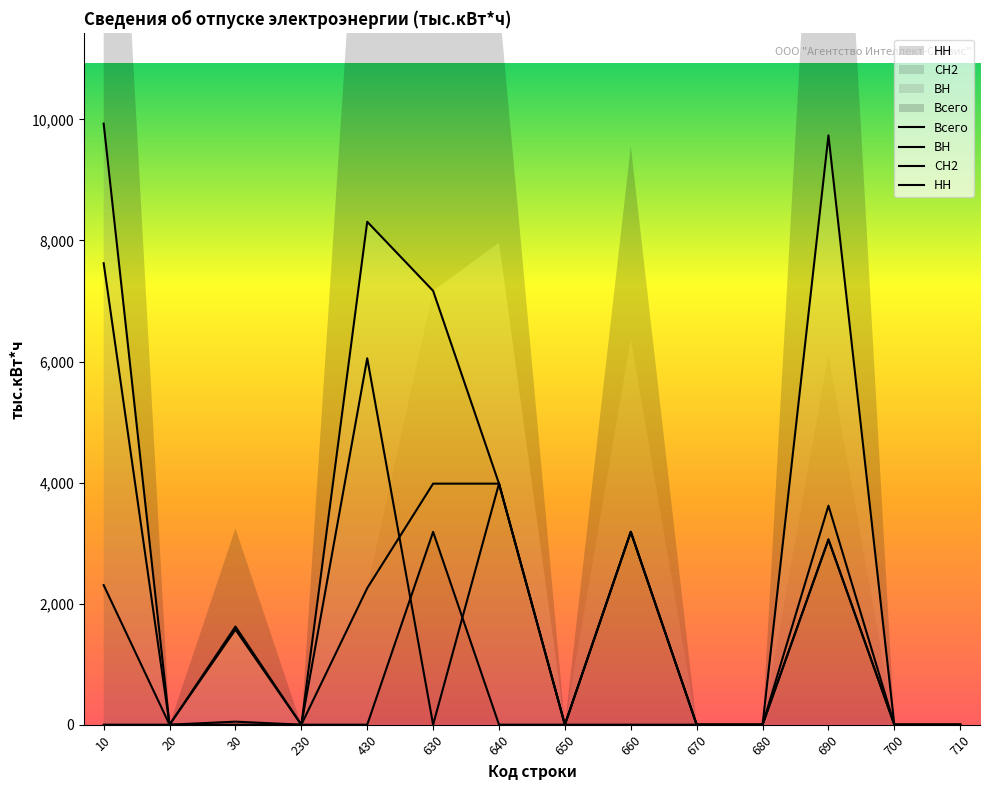

What is the difference between the maximum and minimum values in the Всего series?

9930.2